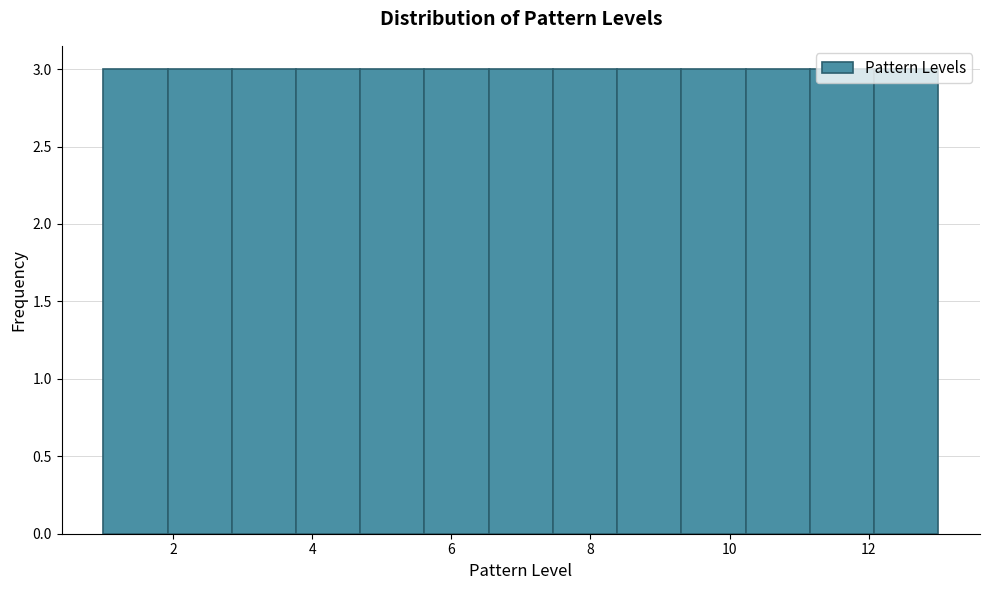

Reading left to right, list every bar in this chart as the range it spans on the x-axis followed by its height. Neither the bar edges nor the heights are printed on the chart, so give them approximately, as read against the axes.

1.0 to 2.0: 3
2.0 to 2.8: 3
2.8 to 3.8: 3
3.8 to 4.6: 3
4.6 to 5.6: 3
5.6 to 6.6: 3
6.6 to 7.4: 3
7.4 to 8.4: 3
8.4 to 9.4: 3
9.4 to 10.2: 3
10.2 to 11.2: 3
11.2 to 12.0: 3
12.0 to 13.0: 3